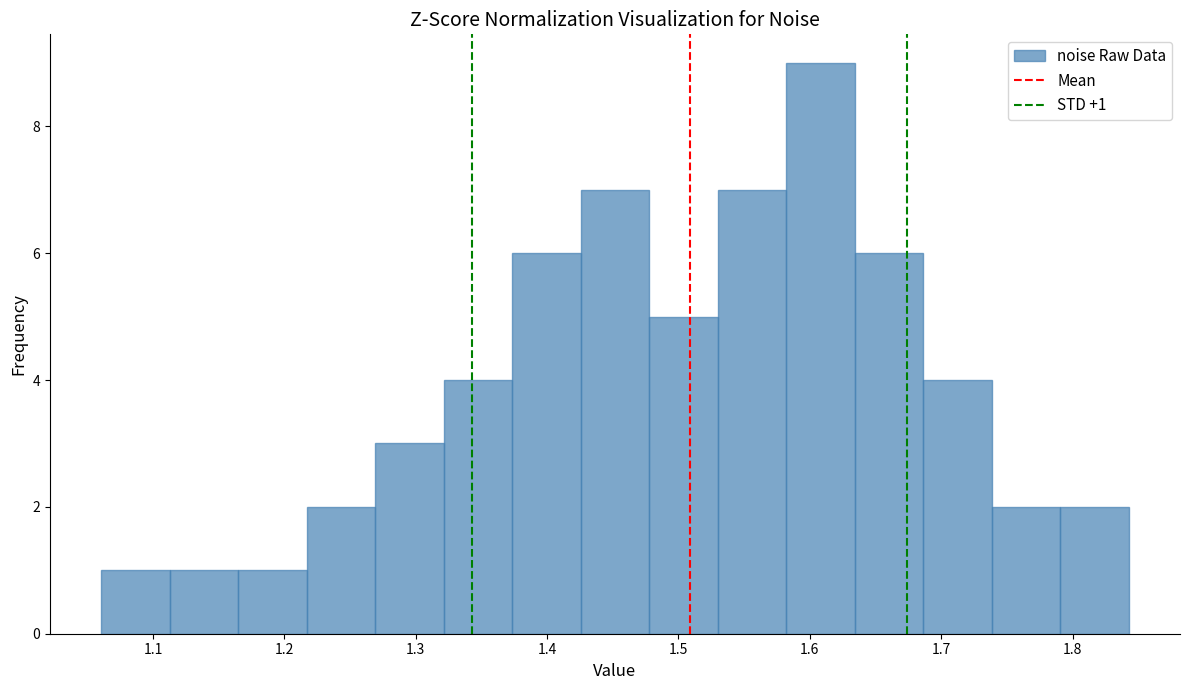

Which range on the x-axis has the tallest bar?

1.58 to 1.63